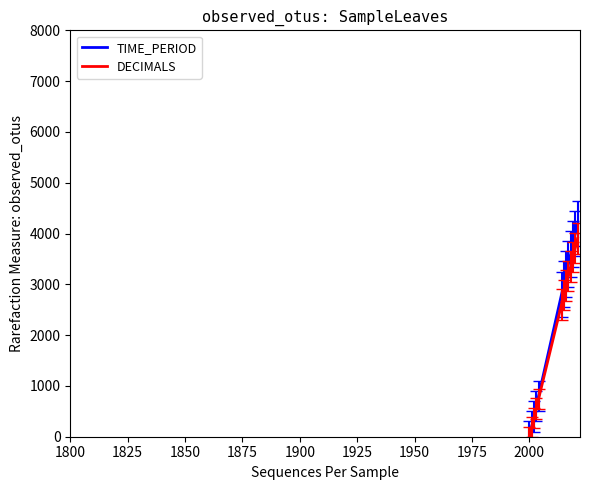

Rank the series by their average value, from highest to lowest.

TIME_PERIOD, DECIMALS